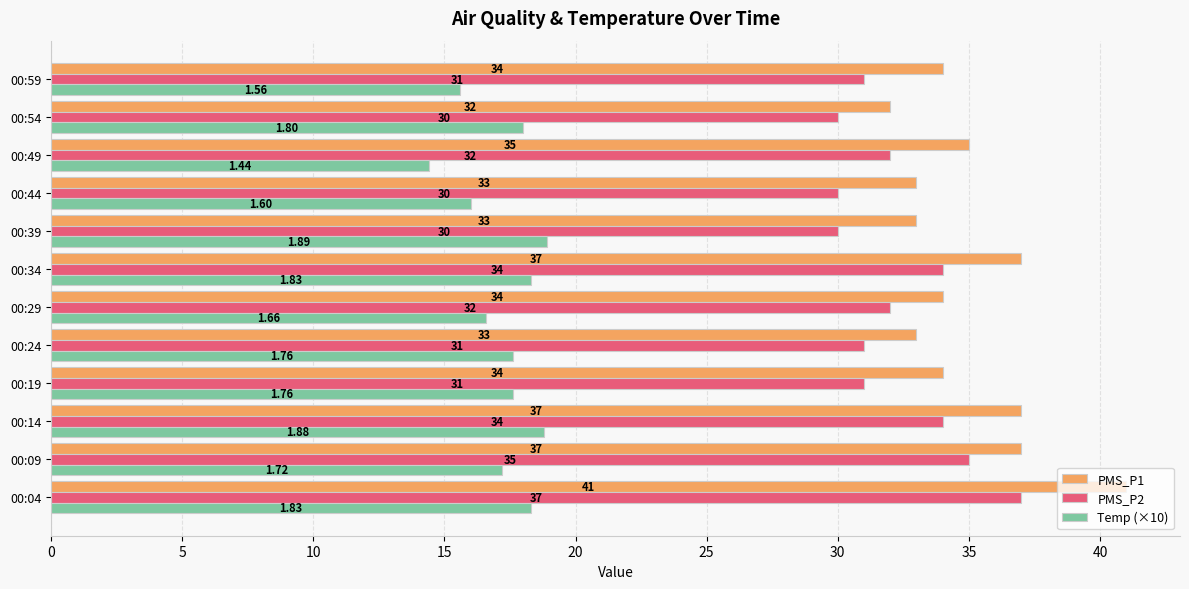

Which series has the largest total across all categories?

PMS_P1